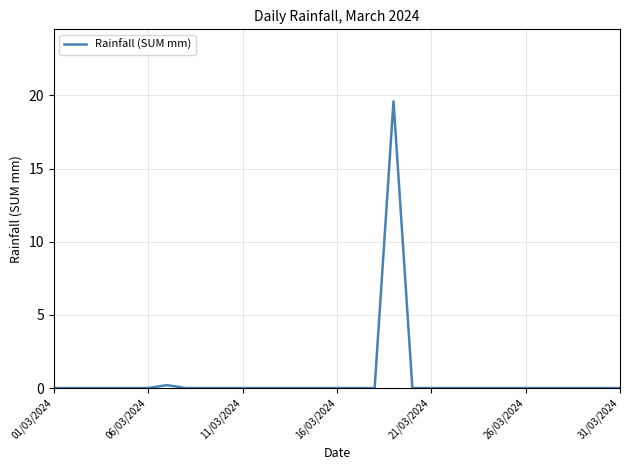

What is the difference between the maximum and minimum values?

19.6